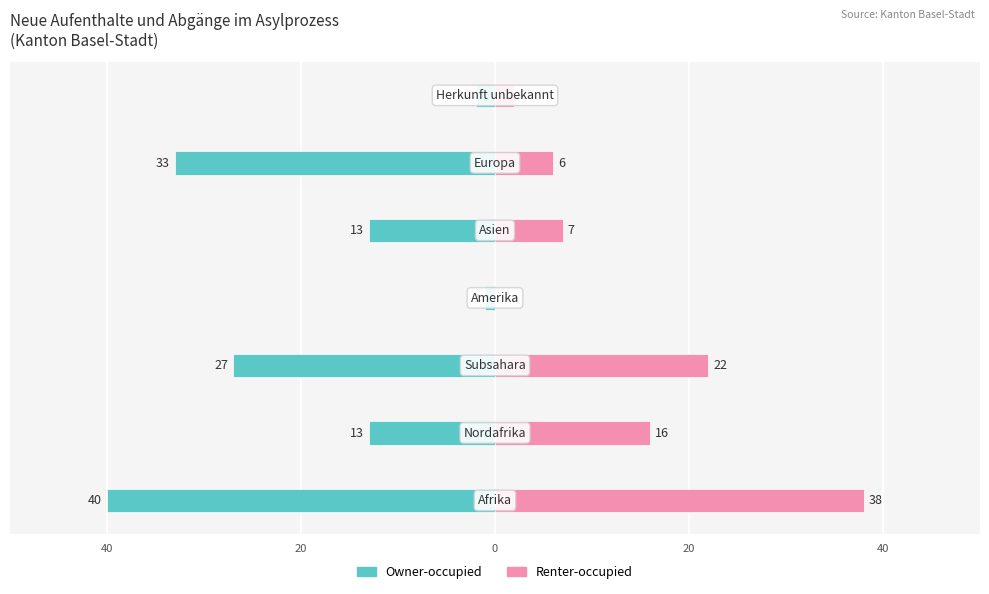

Reading left to right, extract all data points from this chart.

Owner-occupied: 60=-40	40=-13	20=-27	0=-1	20=-13	40=-33	60=-2
Renter-occupied: 60=38	40=16	20=22	0=0	20=7	40=6	60=2